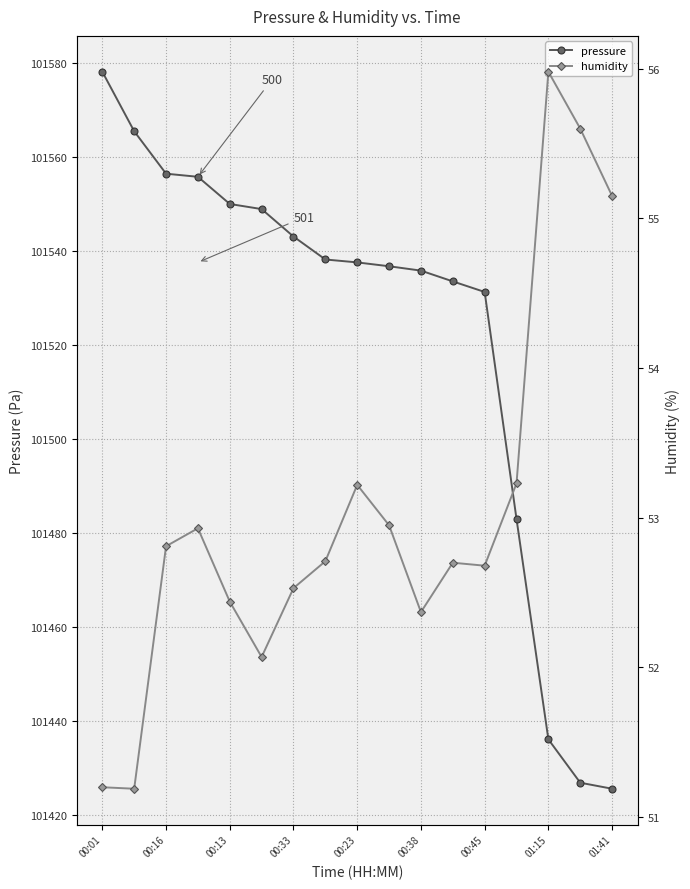

What is the sum of the pressure values at 15 and 16?

202852.6